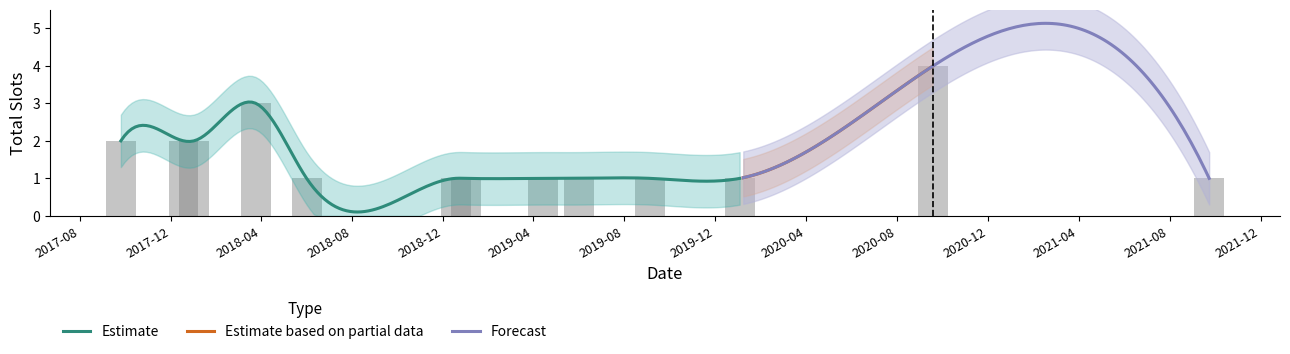

Are the bars horizontal?

No